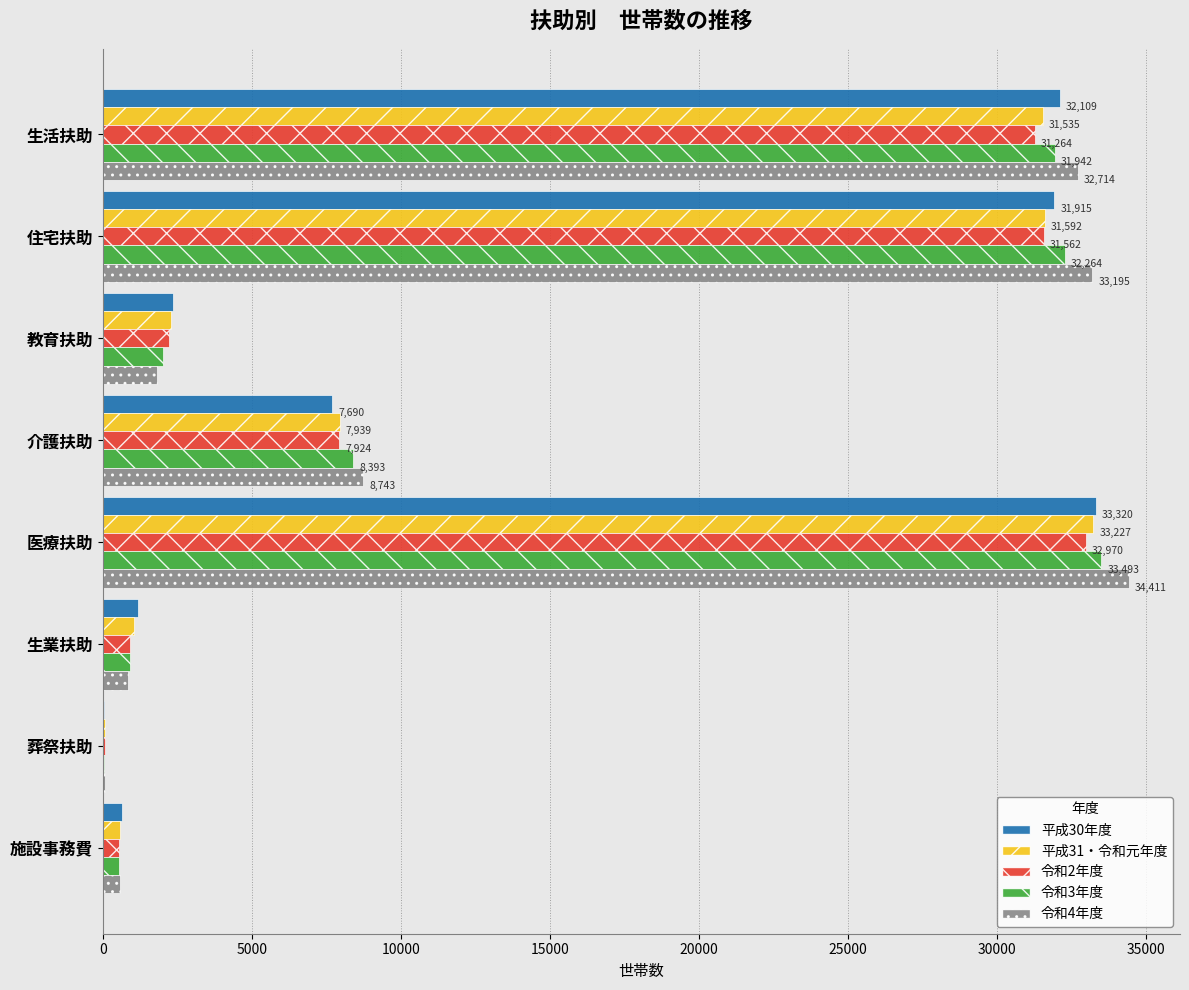

Is the value of 令和2年度 at 介護扶助 greater than the value of 平成30年度 at 教育扶助?

Yes